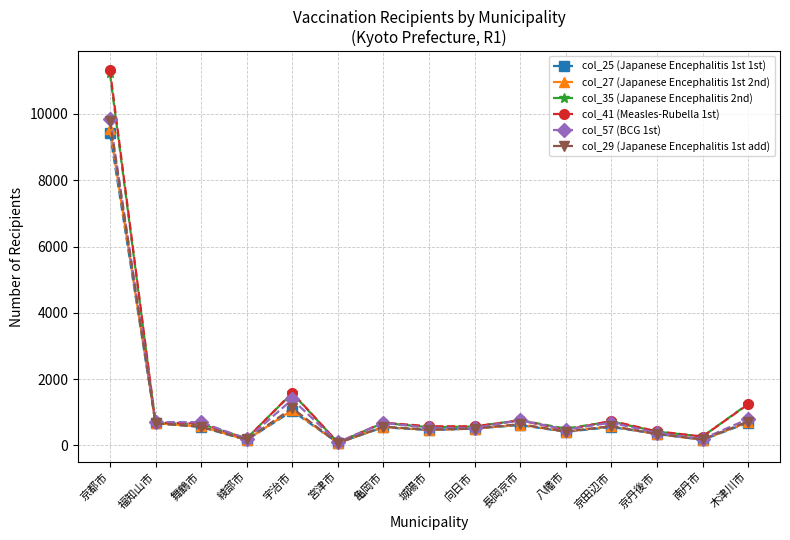

Count the number of data series in this chart.

6